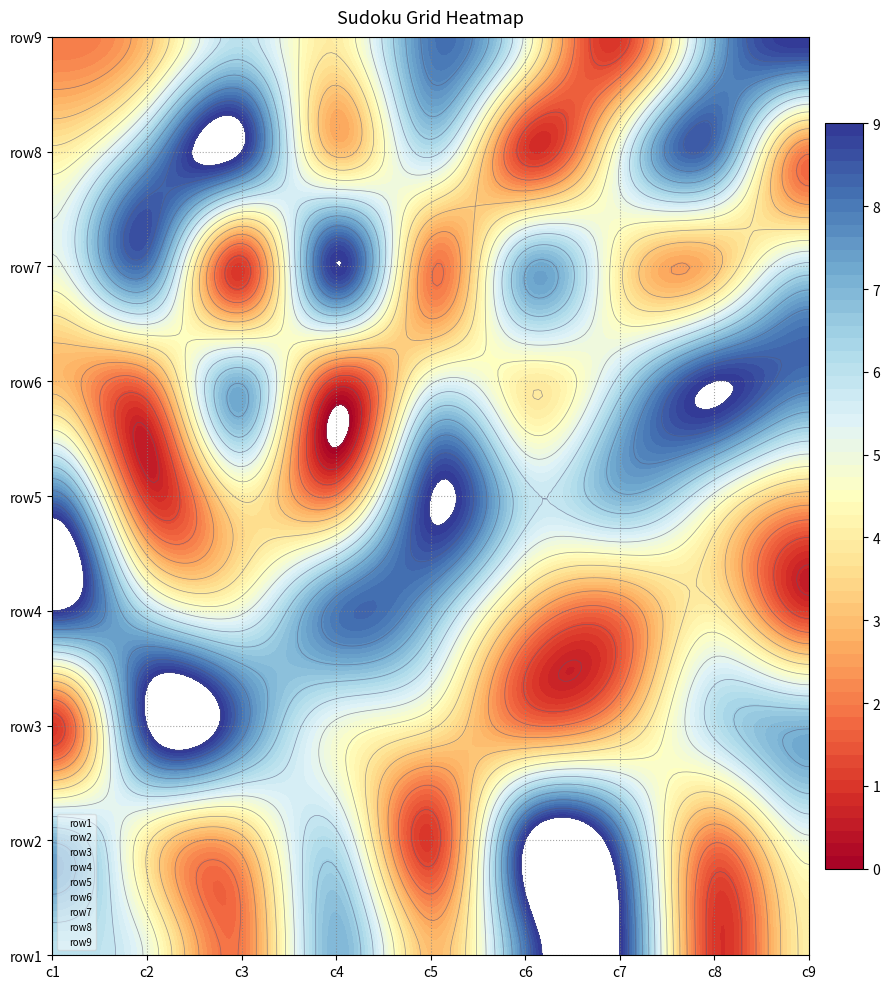

Which series has the largest total across all categories?

row9